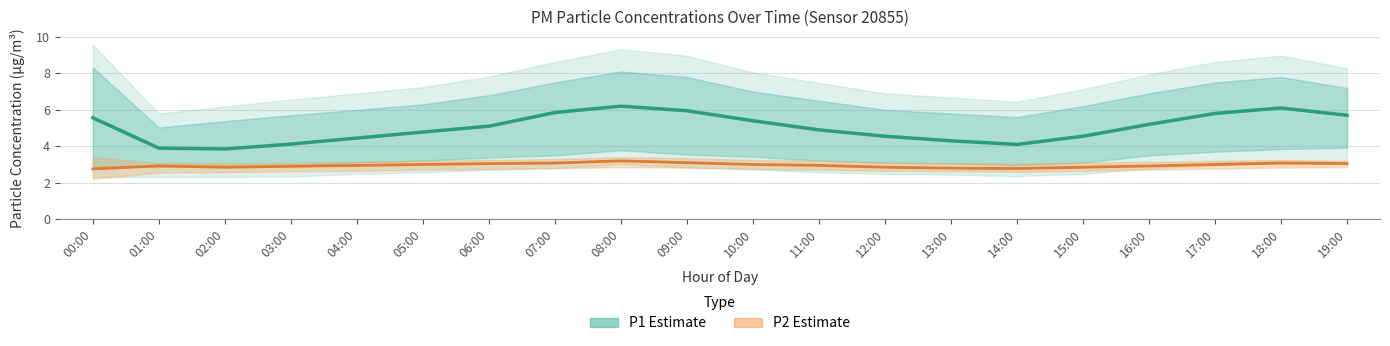

What is the difference between the highest and lowest values at 16:00?

2.3